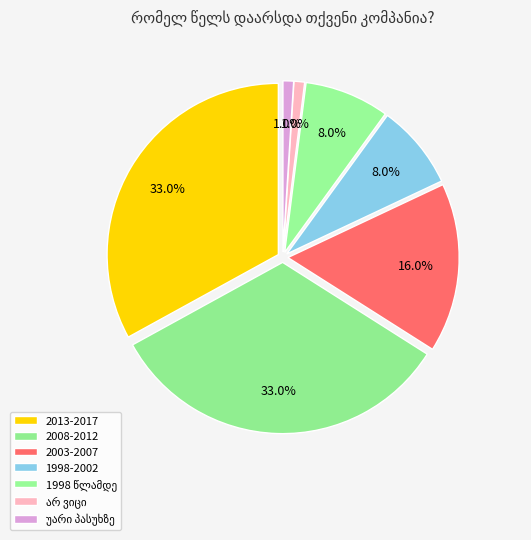

What is the change in value from 2003-2007 to არ ვიცი?

-15